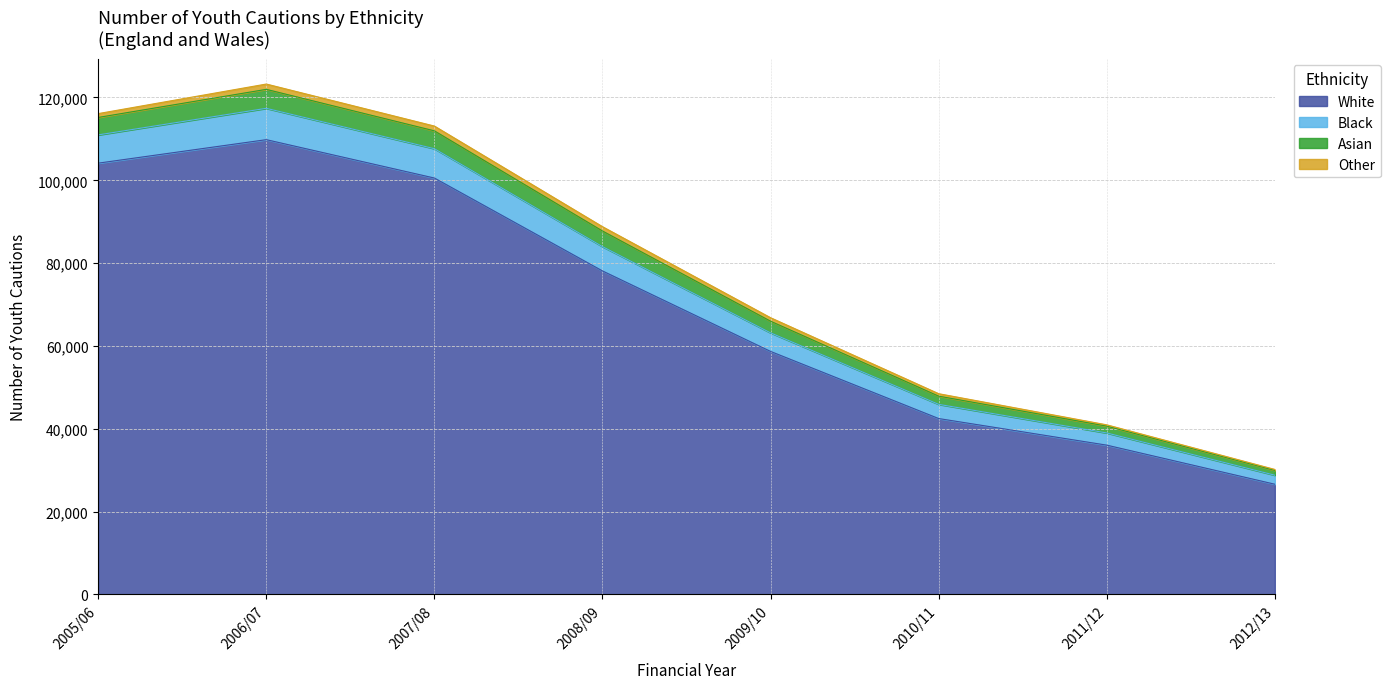

True or false: Asian and Black intersect in this chart.

False